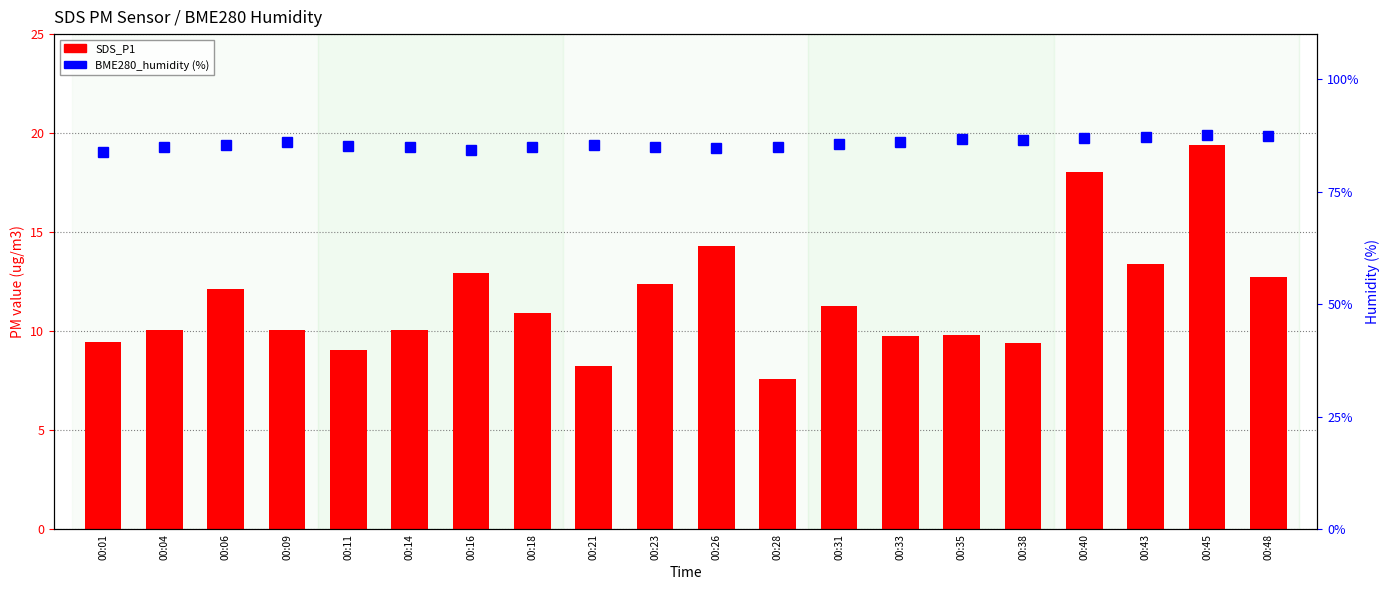

List the series in order of their peak value, highest first.

BME280_humidity, SDS_P1